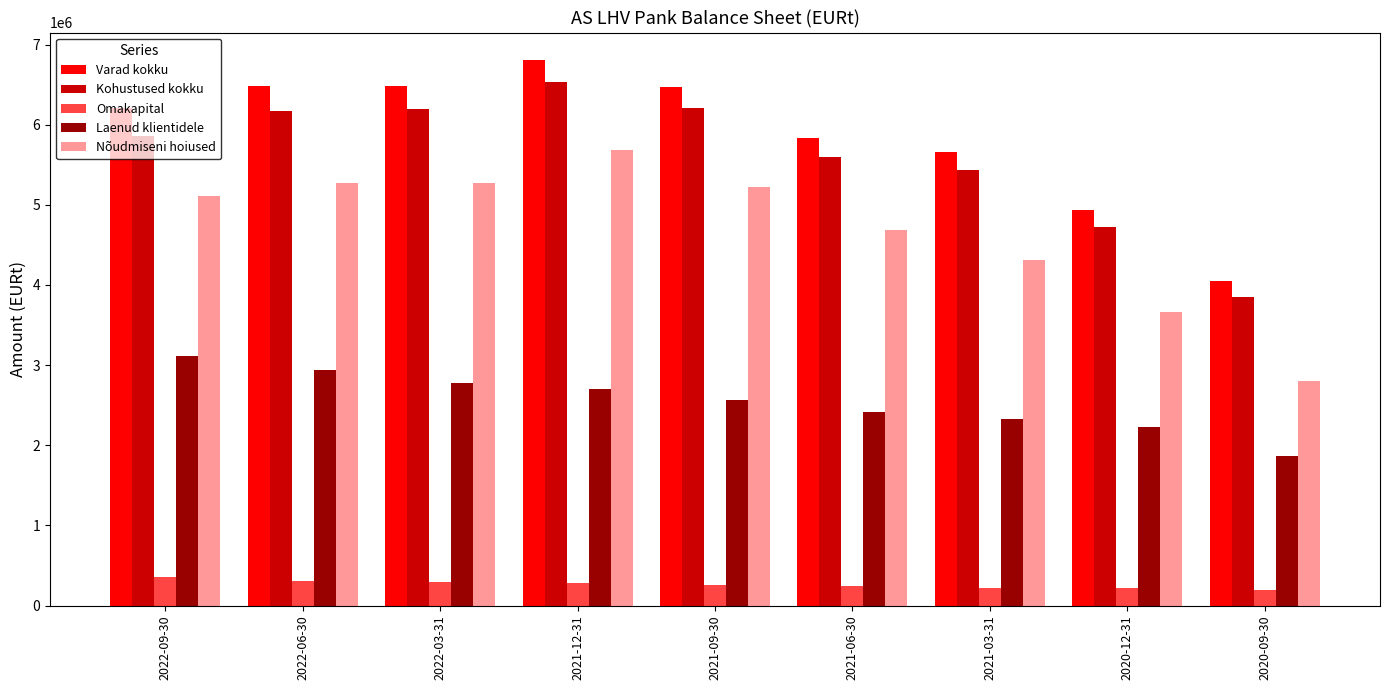

Which series has the largest total across all categories?

Varad kokku